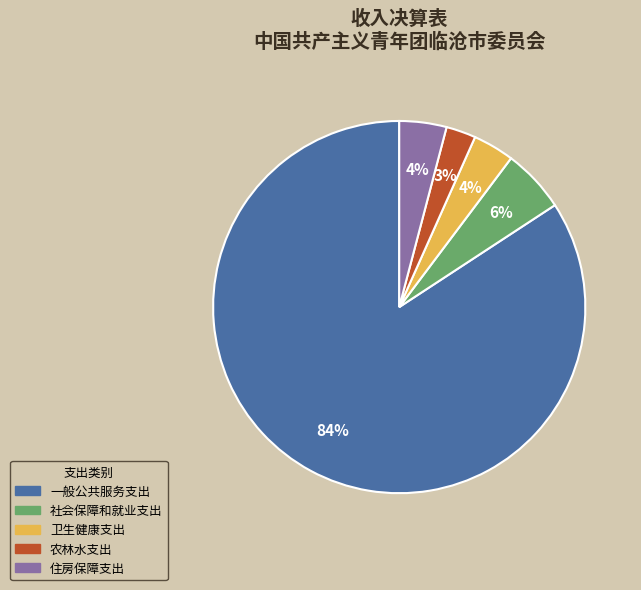

To the nearest percent, what portion does 卫生健康支出 represent?

4%